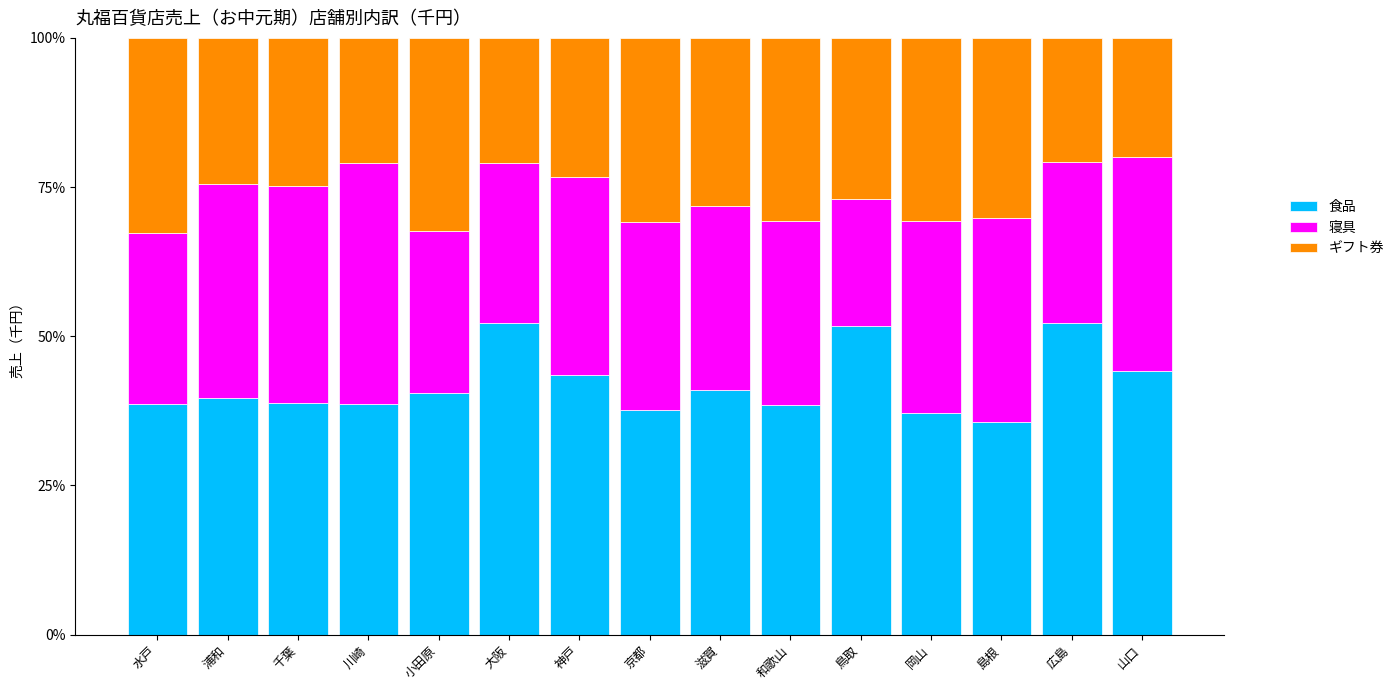

Is it true that 食品 equals 41.0 at 滋賀?

True